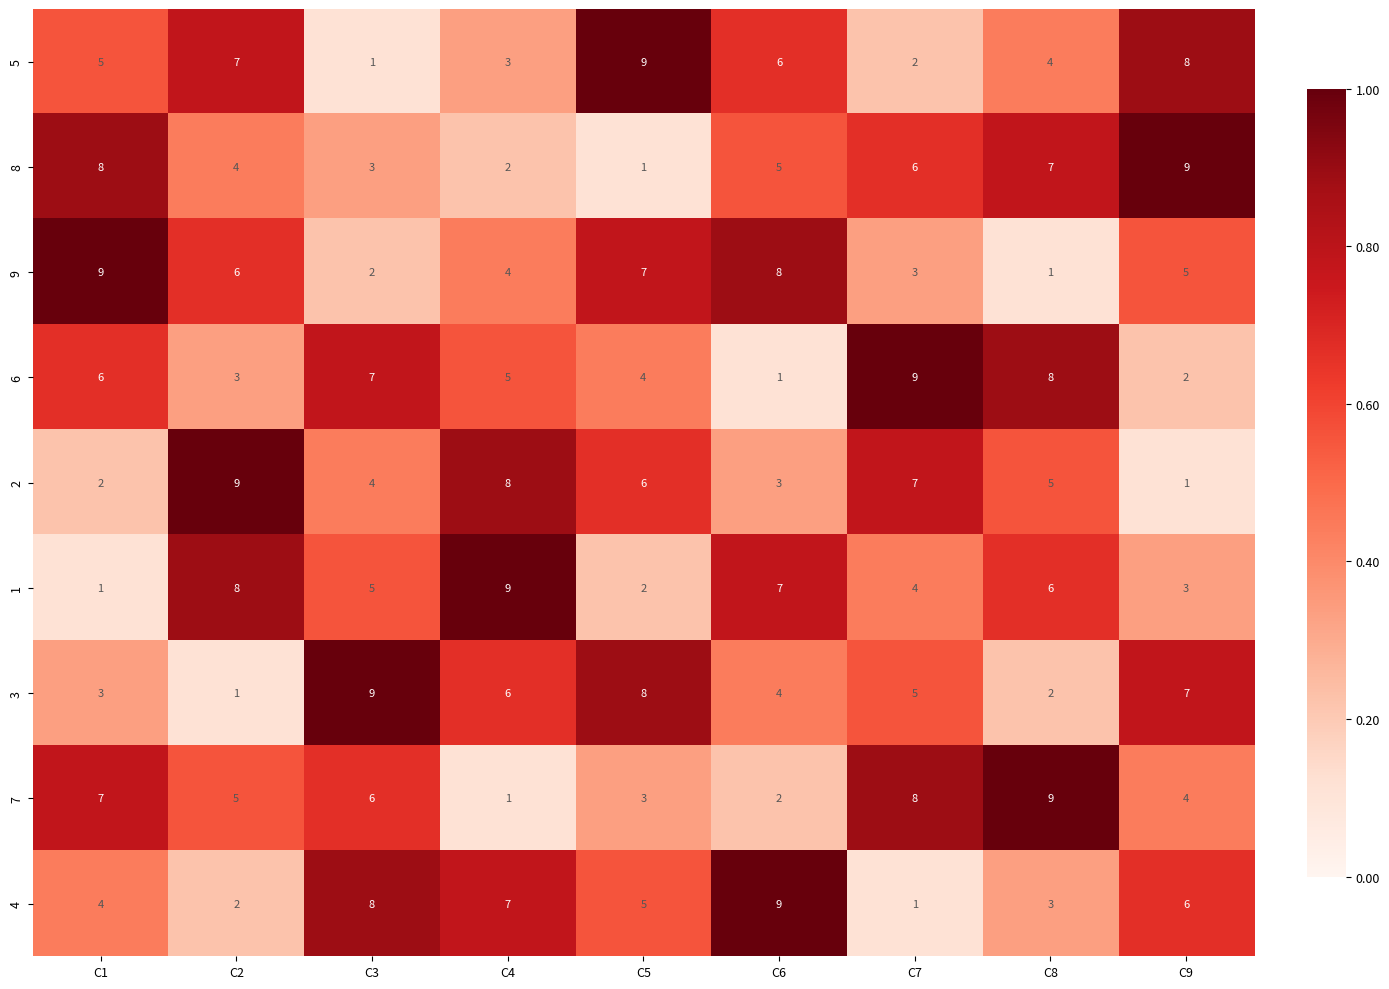

What is the spread (max minus min) of values at C1?

8